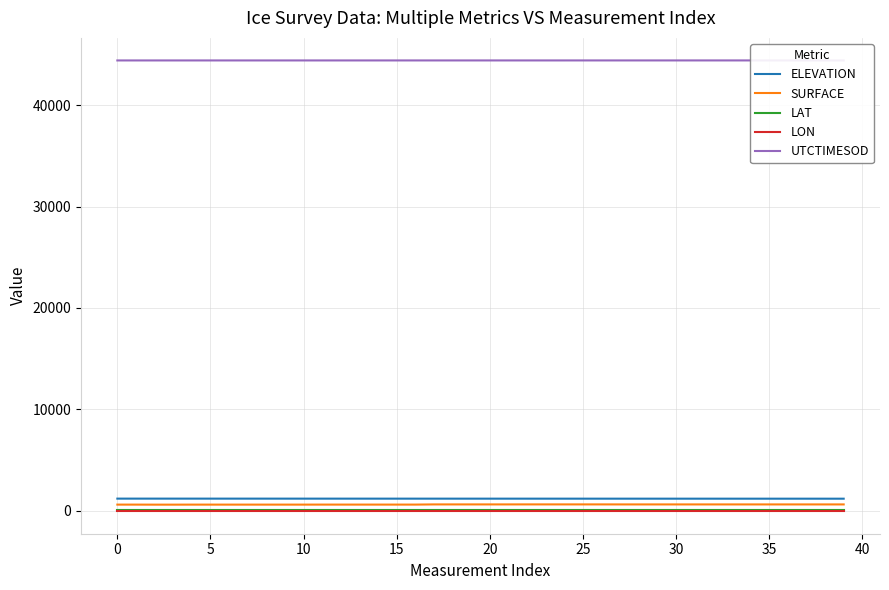

The LON series shows -50.0 at 14. True or false?

True